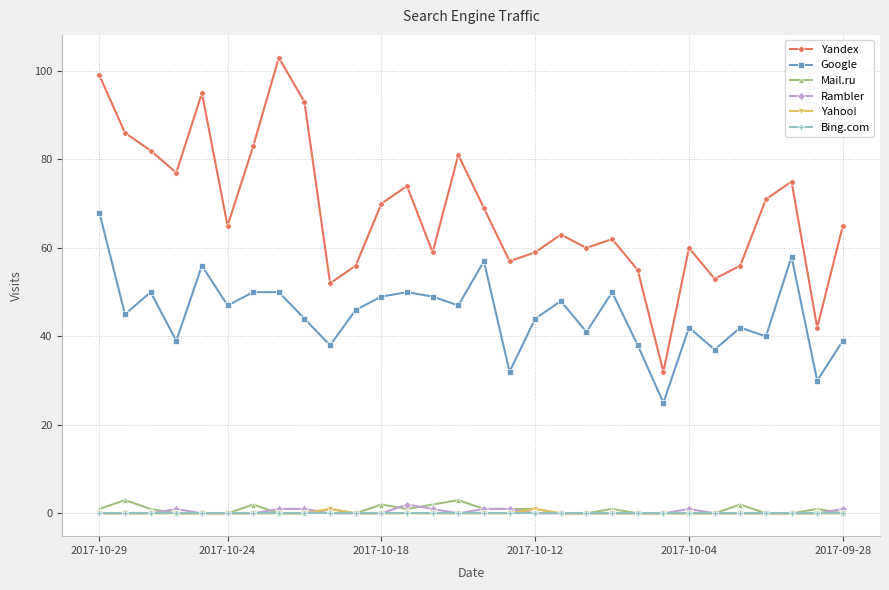

Which series has the widest spread of values?

Yandex